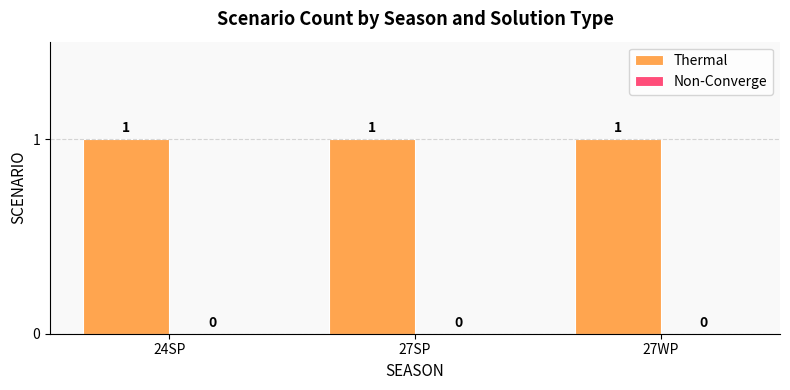

At how many categories does at least one series exceed 0?

3